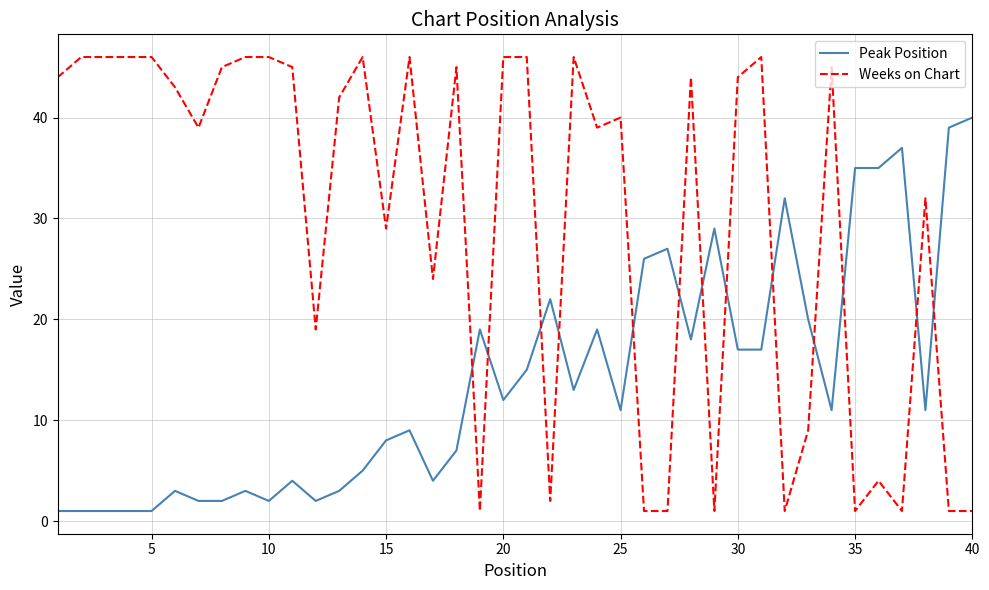

List the series in order of their overall mean, highest first.

Weeks on Chart, Peak Position